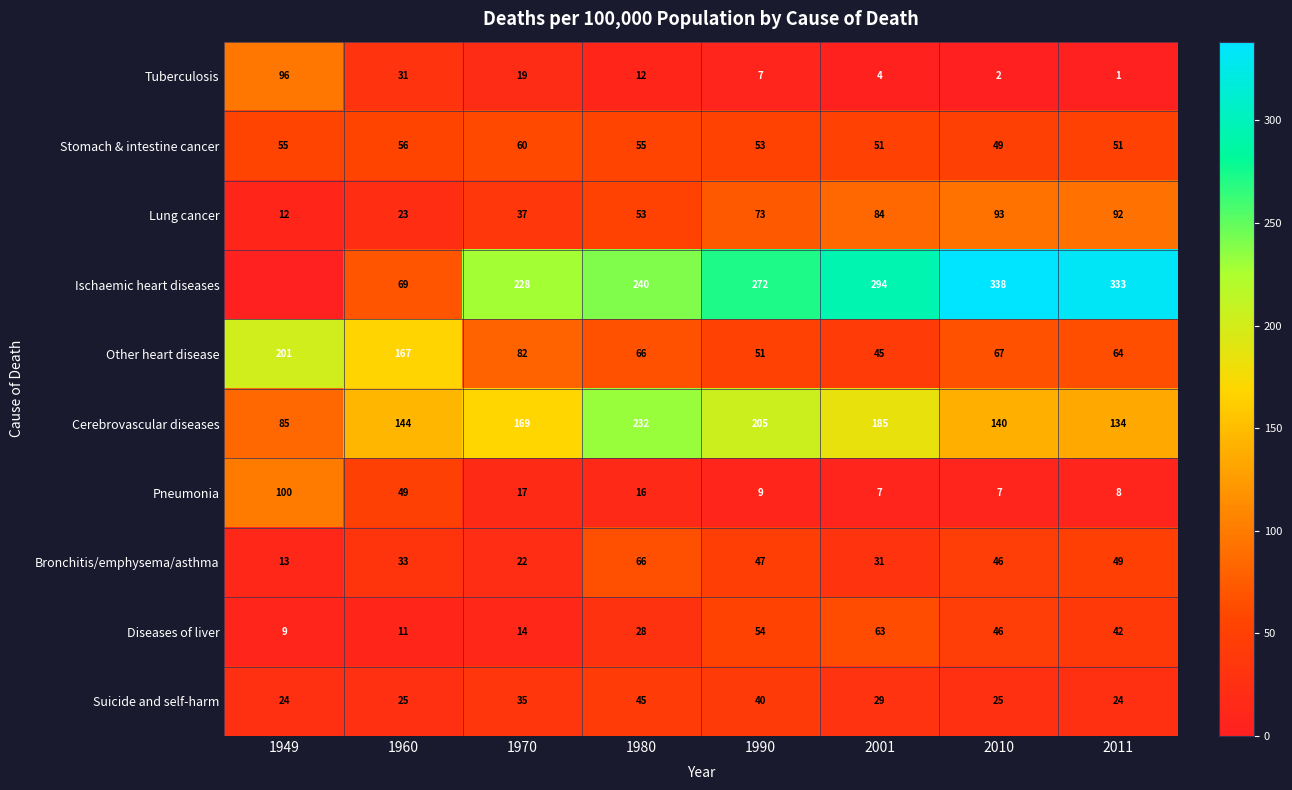

What is the difference between the maximum and minimum values in the Pneumonia series?

92.9